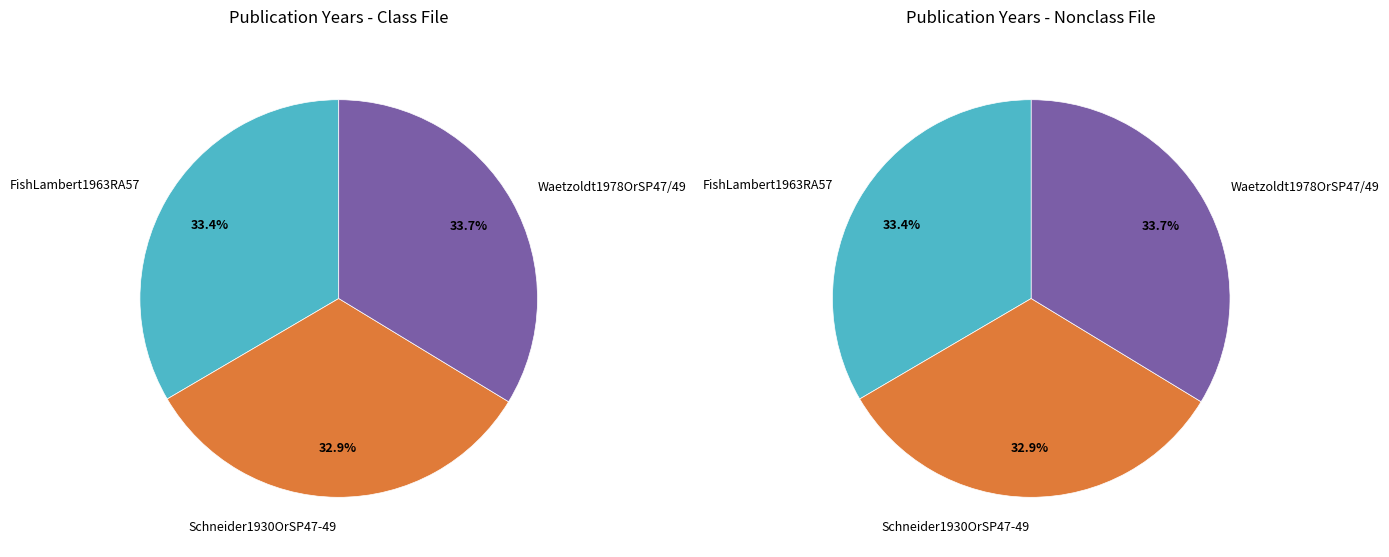

How many slices are in this pie chart?

3